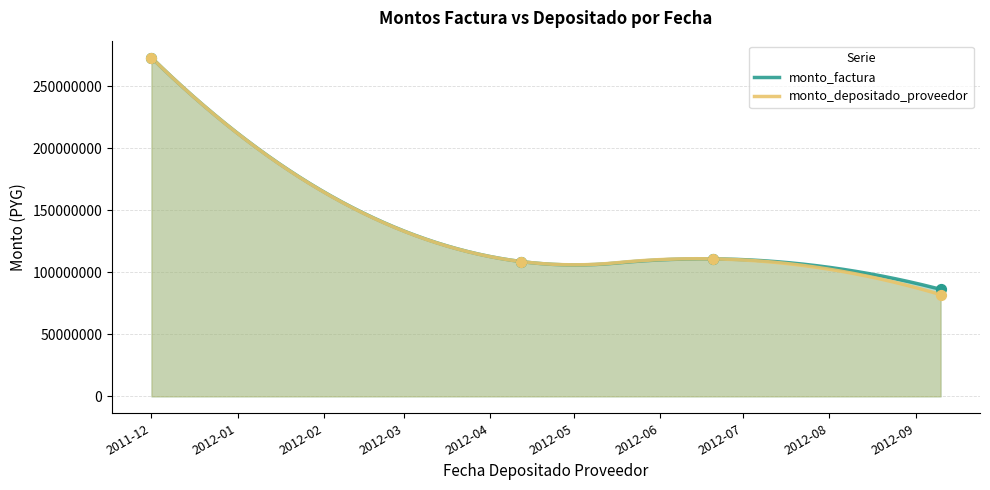

Which series has the largest total across all categories?

monto_factura